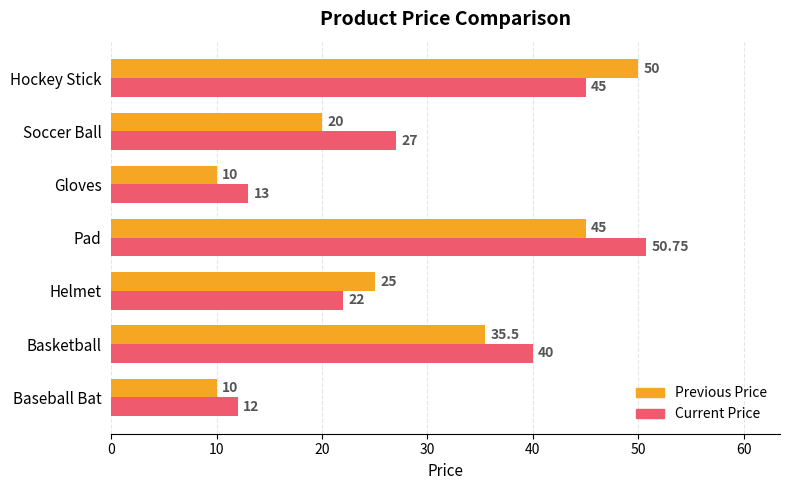

Which category has the lowest value in the Current Price series?

Baseball Bat